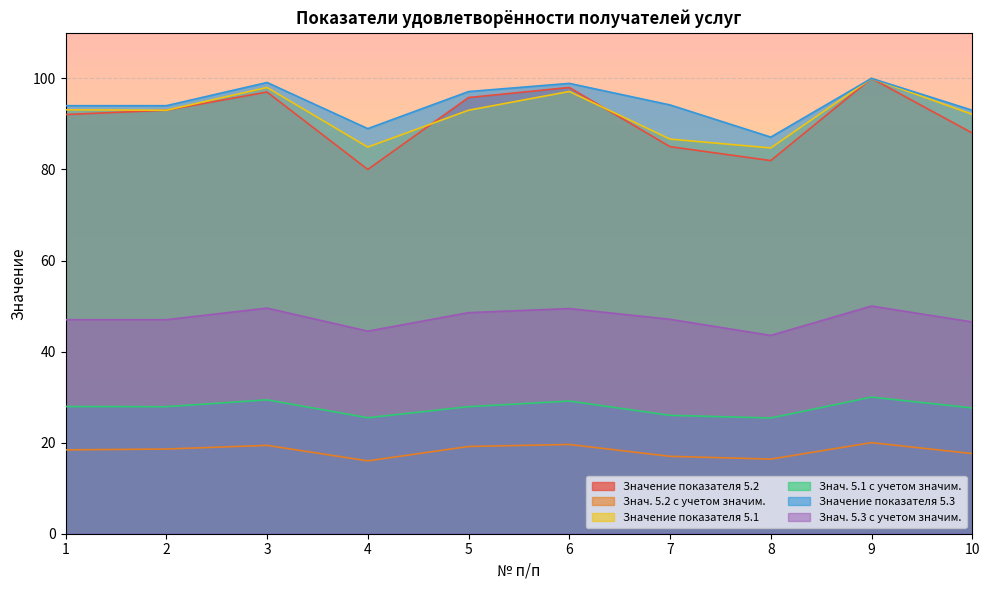

How many values in the Знач. 5.3 с учетом значим. series are below 47?

3